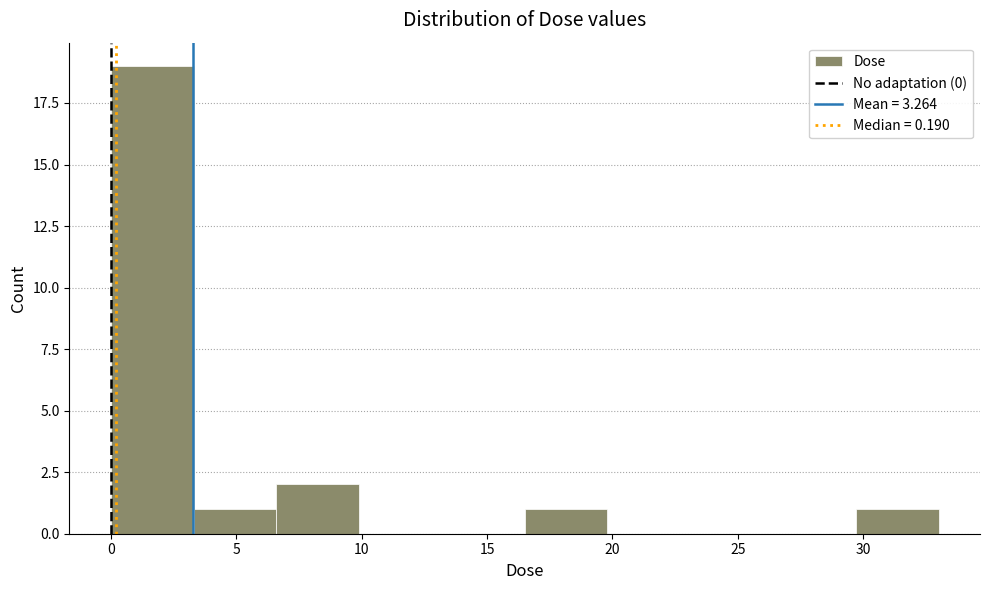

Which range on the x-axis has the tallest bar?

0.0 to 3.5